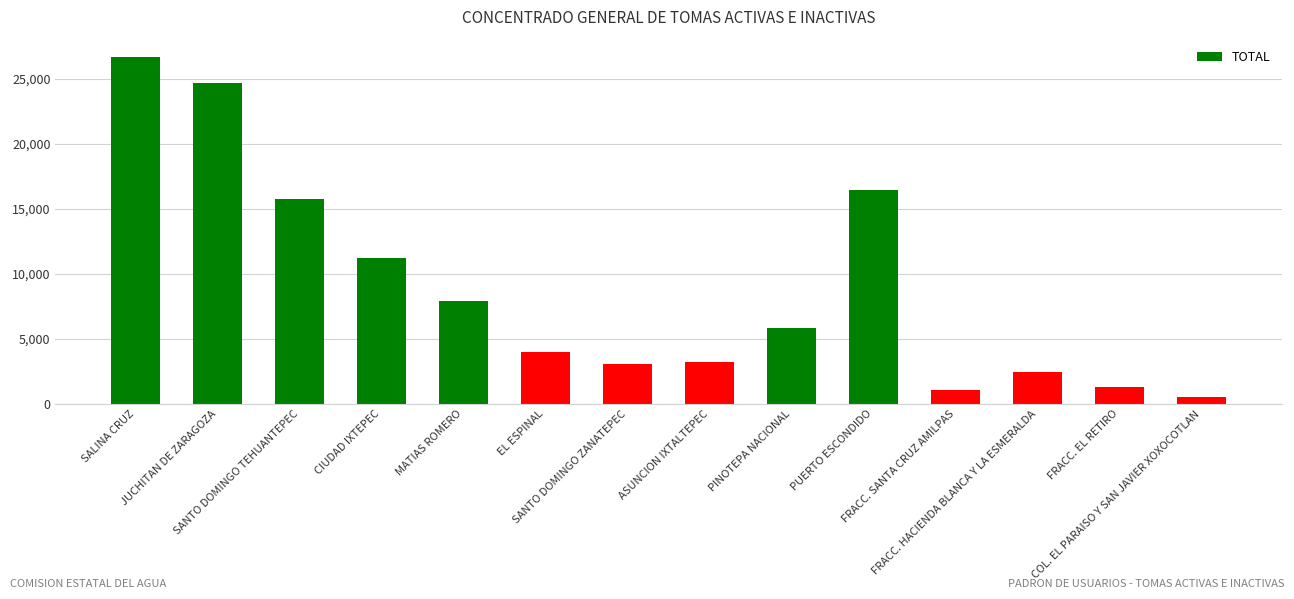

What is the label of the 13th bar from the left?

FRACC. EL RETIRO